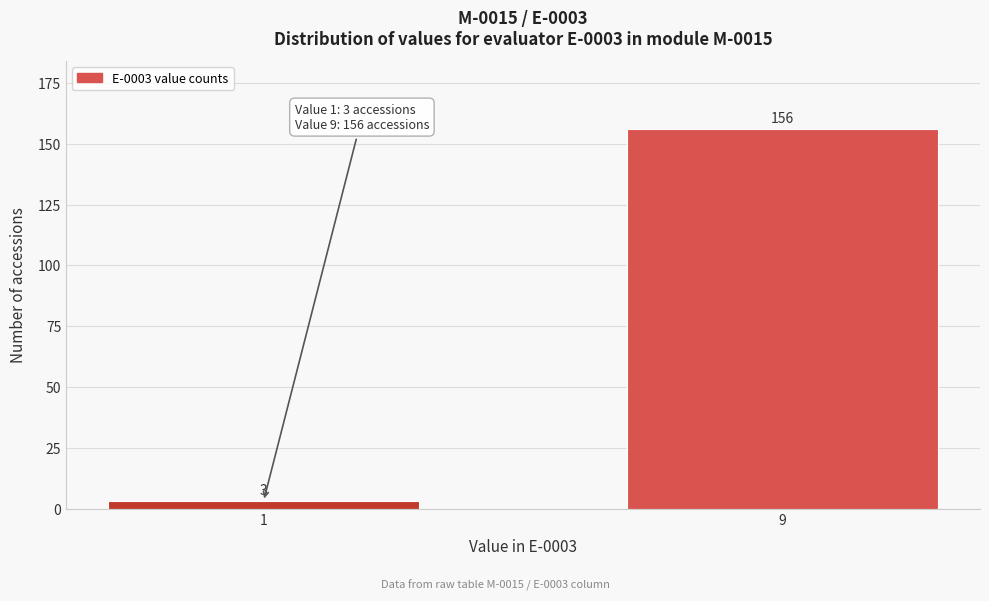

Reading left to right, extract all data points from this chart.

3	156